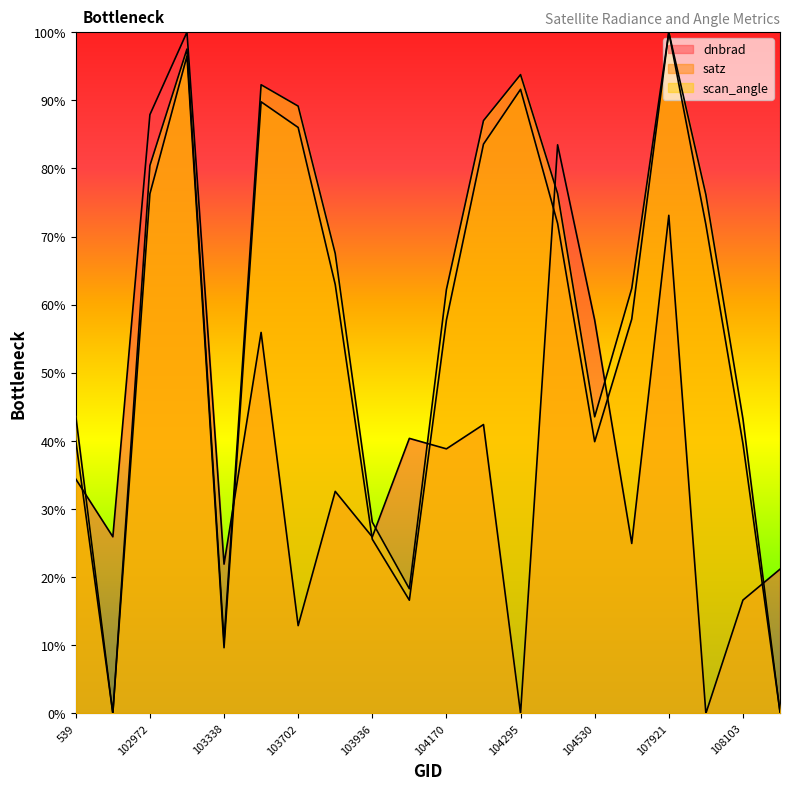

At which category does dnbrad reach its first local valley?

102732